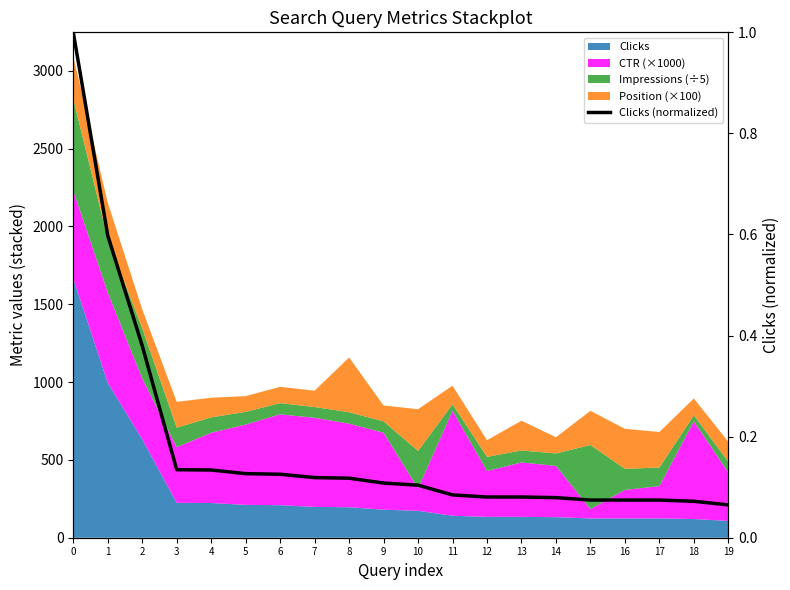

True or false: the data has more than 1 interior local peaks.

False